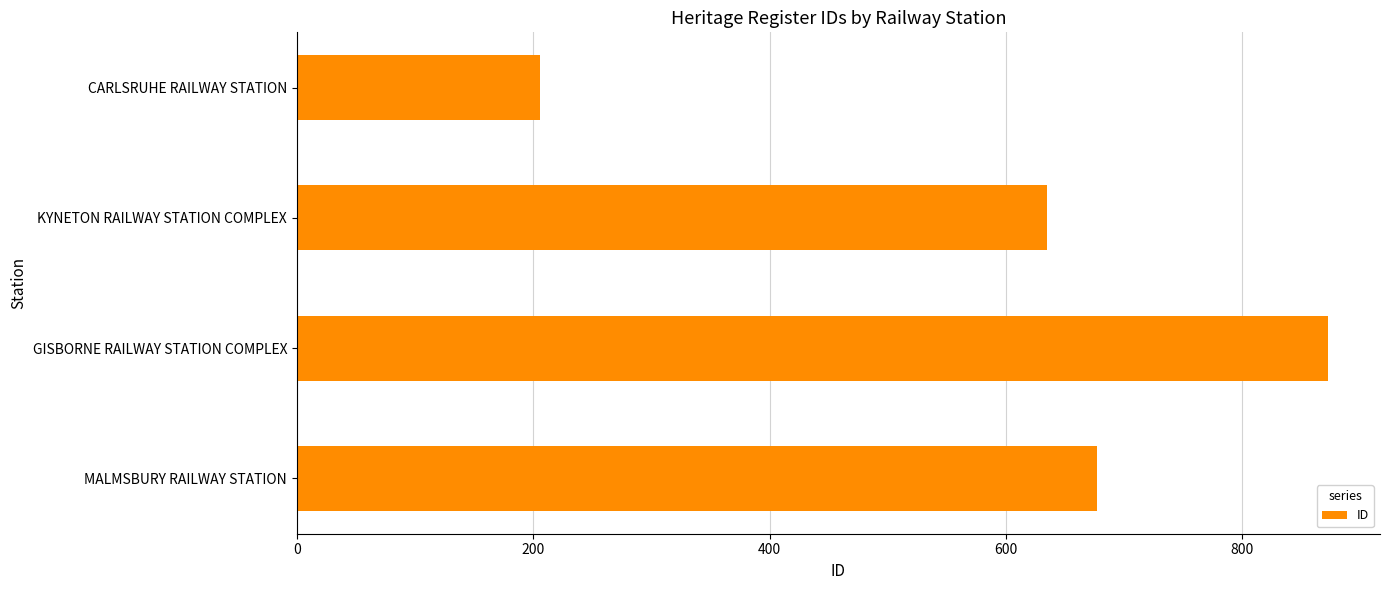

Which category has the lowest value across all series?

CARLSRUHE RAILWAY STATION